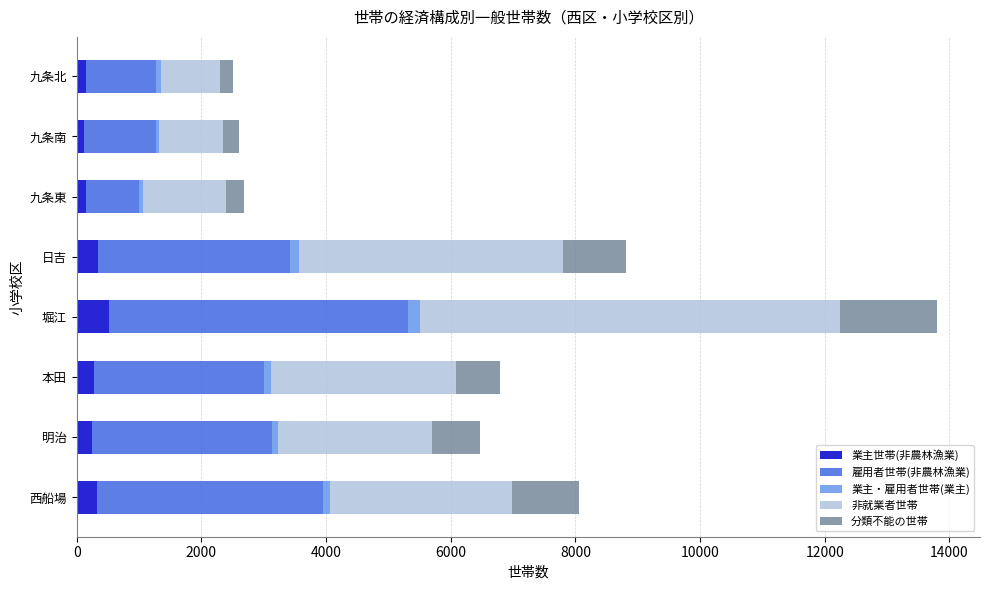

What is the sum of all 業主世帯(非農林漁業) values?

2106